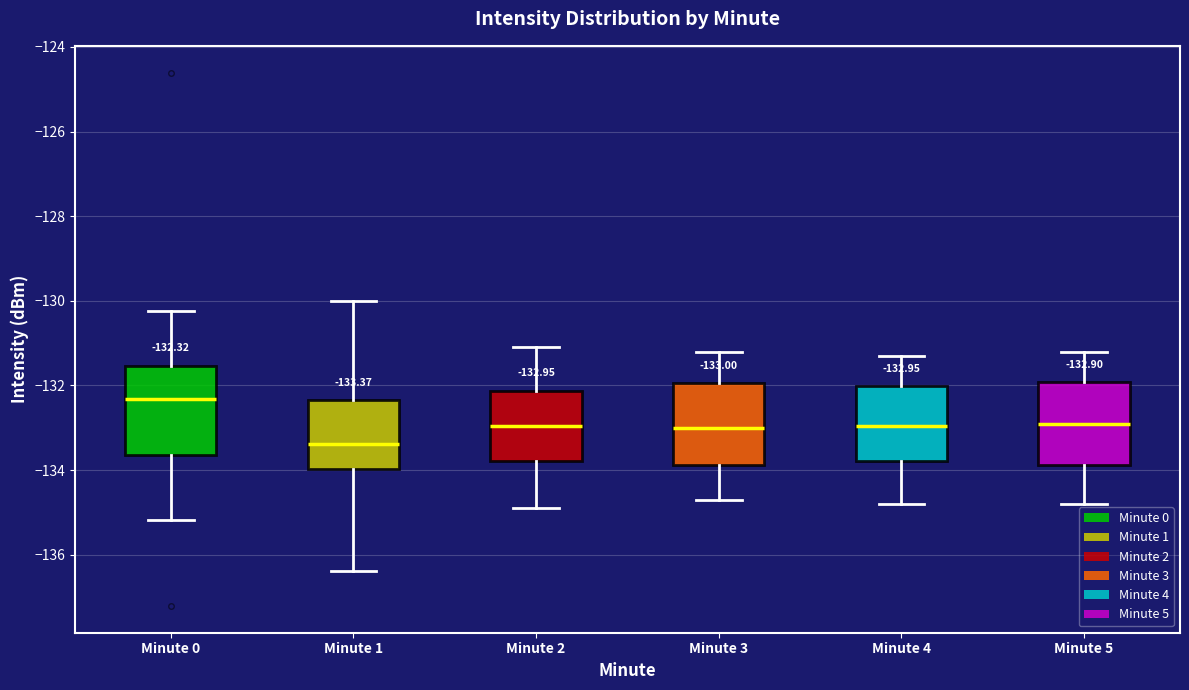

Which box has the lowest median line?

Minute 1